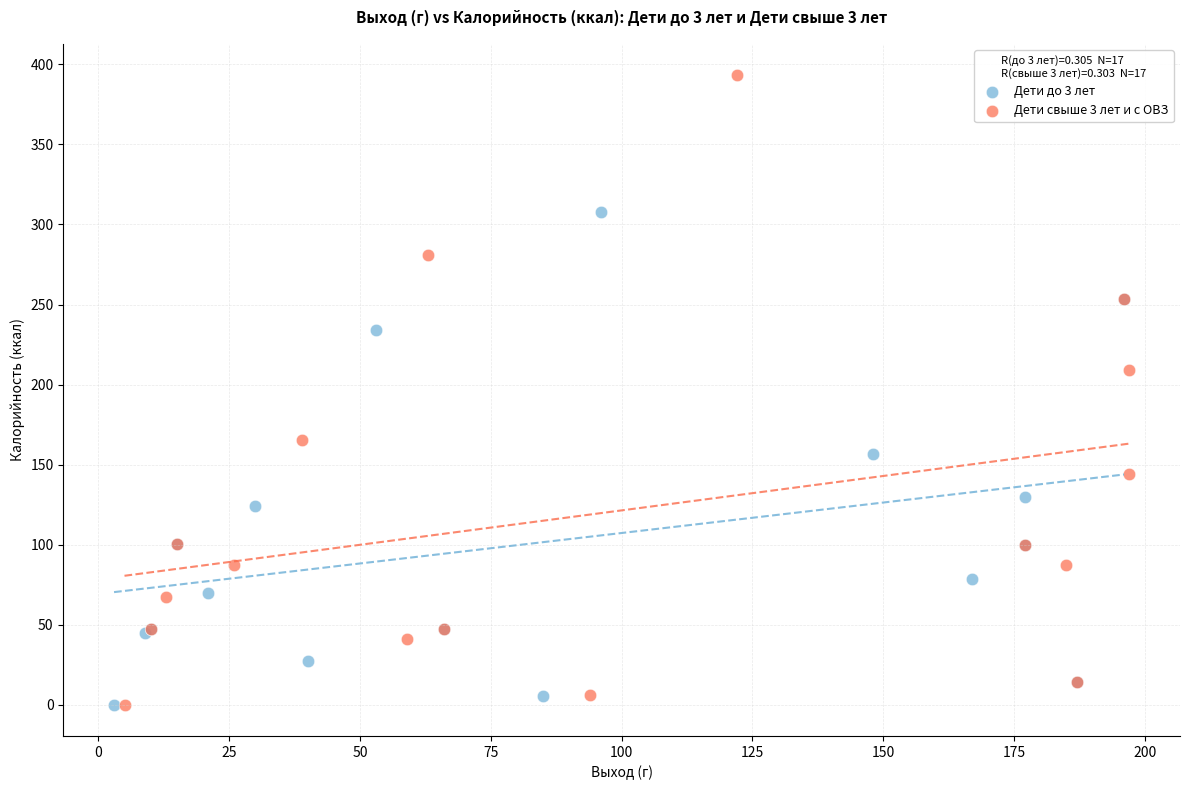

Which series has the largest Y range (max minus min)?

Дети свыше 3 лет и с ОВЗ